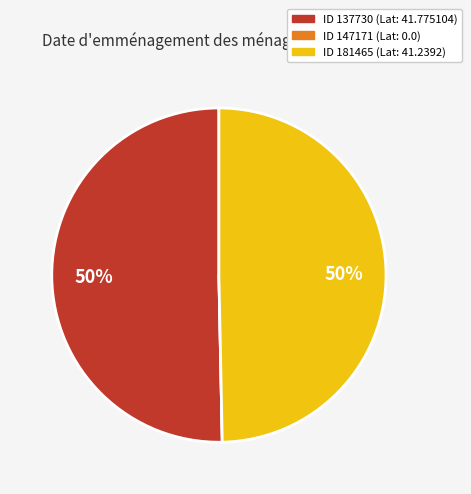

To the nearest percent, what is the average slice percentage?

33%